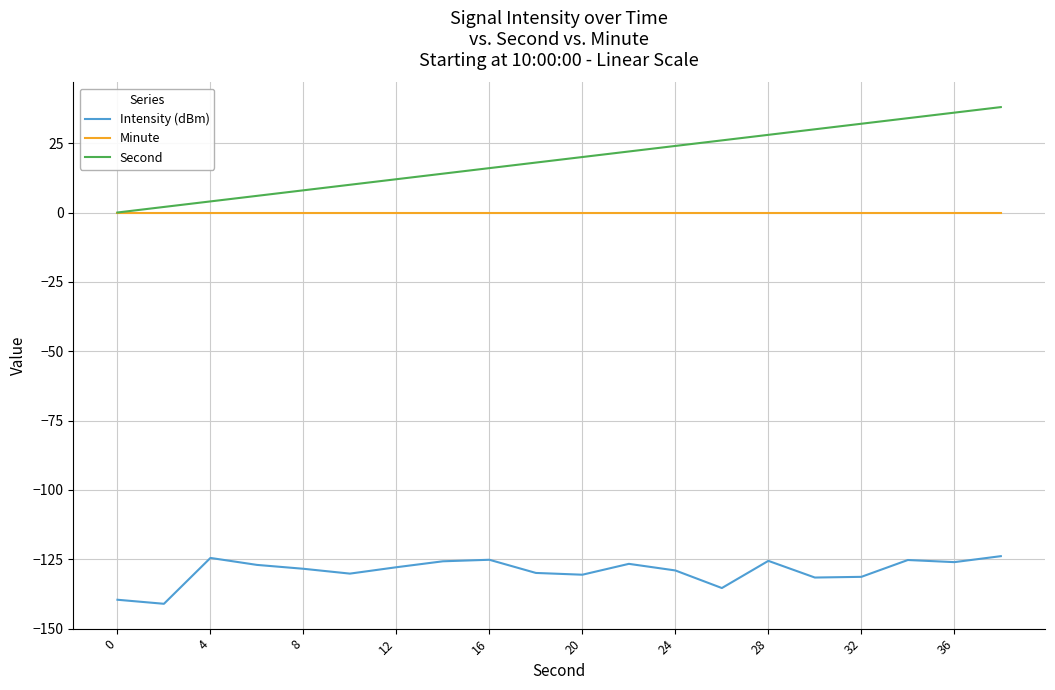

Which series has the largest total across all categories?

Second